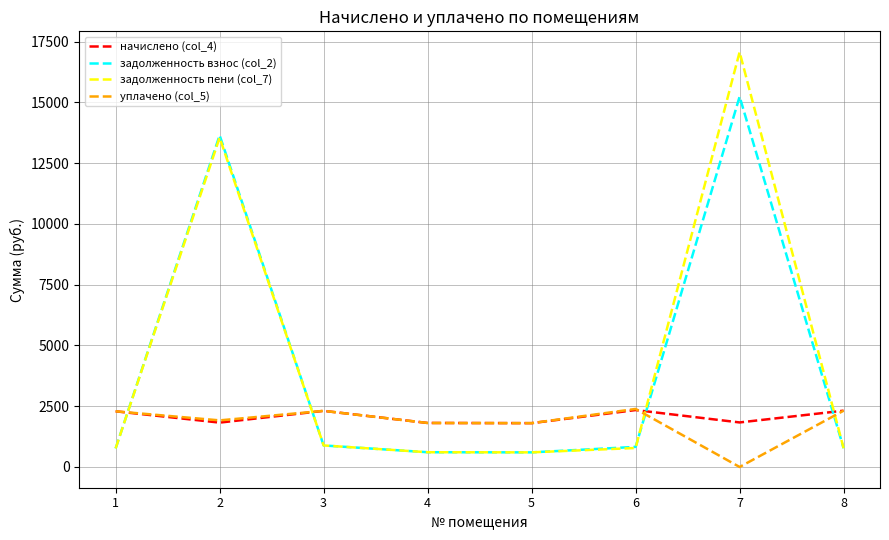

What is the average value of the задолженность взнос (col_2) series?

4168.6